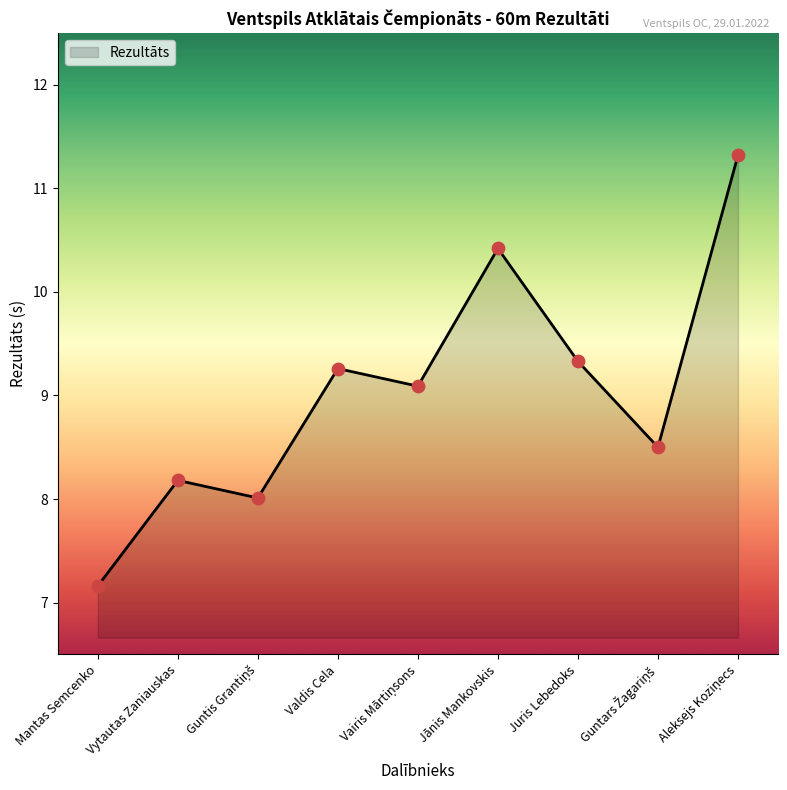

Which has a higher value, Juris Lebedoks or Mantas Semcenko?

Juris Lebedoks